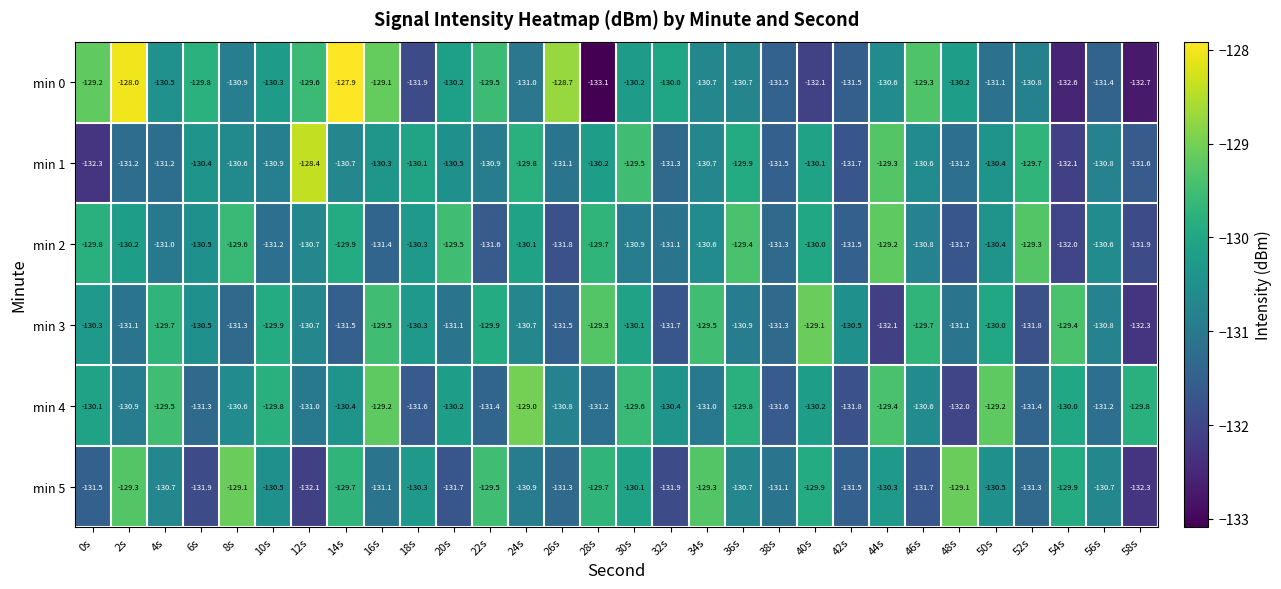

What is the spread (max minus min) of values at 40s?

3.0